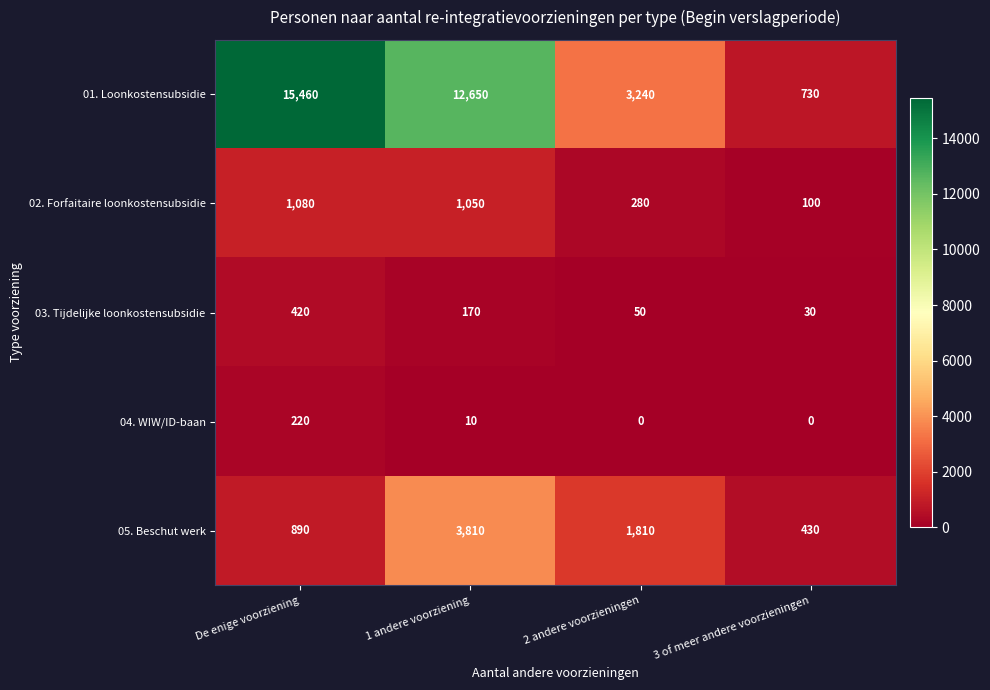

What is the difference between the second highest and second lowest values in the 01. Loonkostensubsidie series?

9410